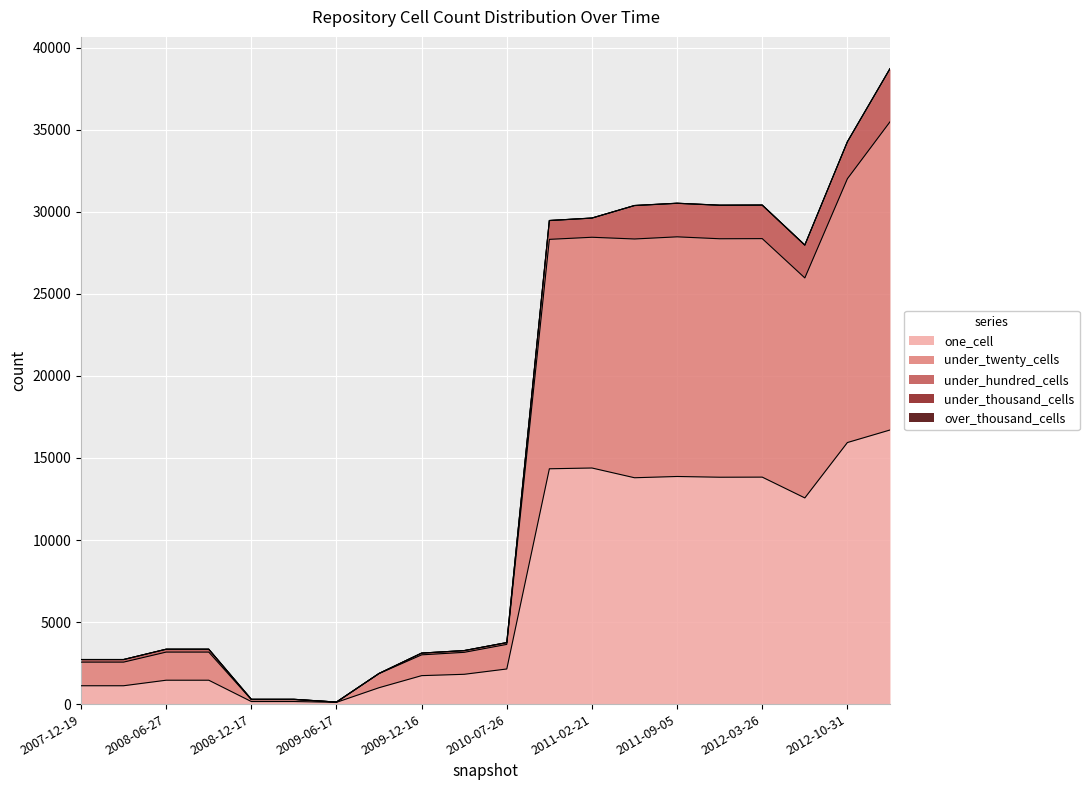

Does the chart display data point markers on the line(s)?

No